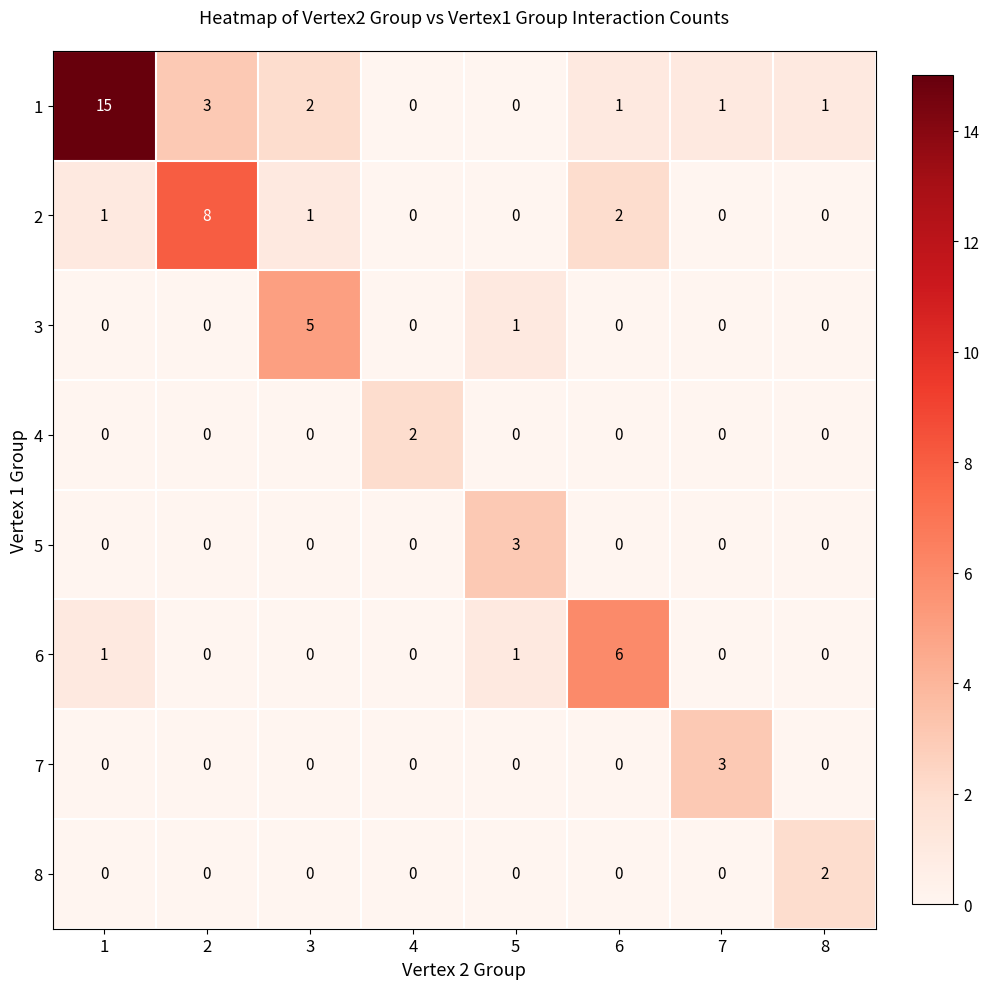

At which category is the sum across all series the highest?

1